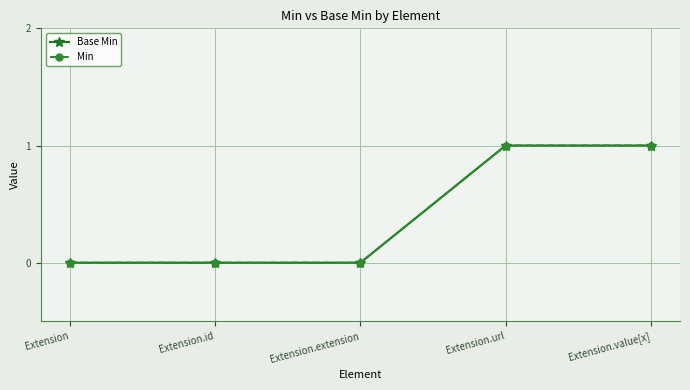

Is this an area chart (filled region under the line)?

No